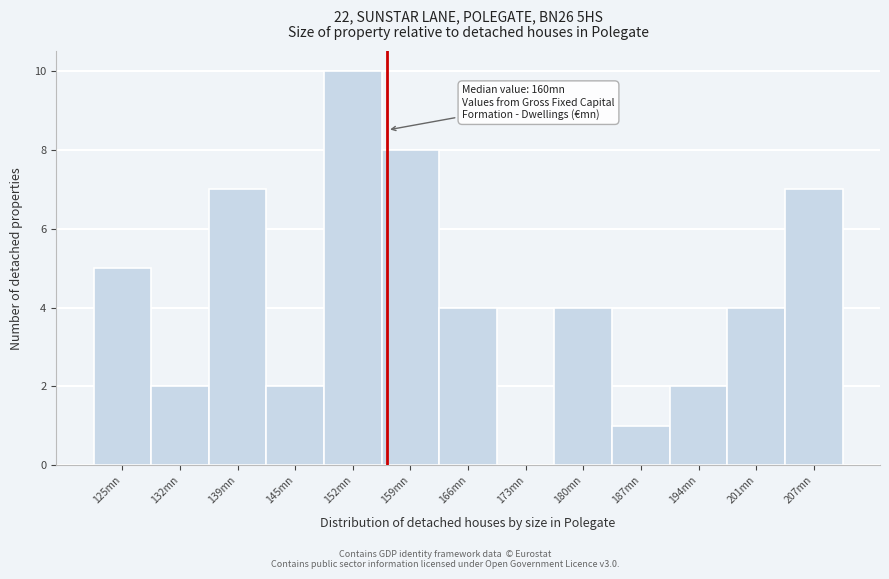

Reading left to right, extract all data points from this chart.

125mn=5	132mn=2	139mn=7	145mn=2	152mn=10	159mn=8	166mn=4	173mn=0	180mn=4	187mn=1	194mn=2	201mn=4	207mn=7